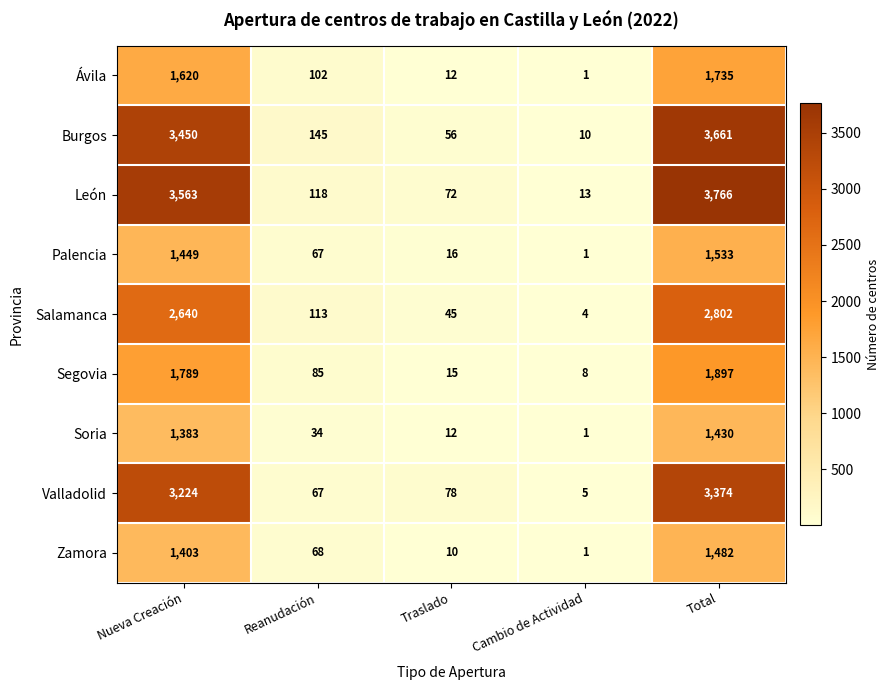

What is the spread (max minus min) of values at Cambio de Actividad?

12